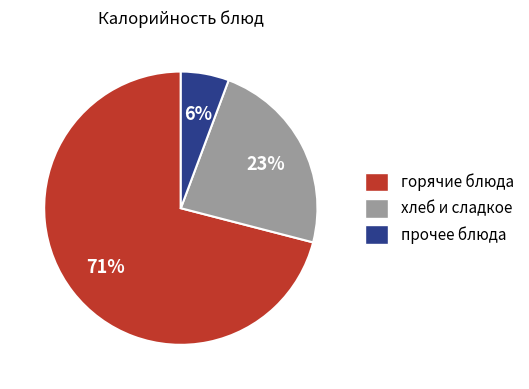

Which slice is the largest?

горячие блюда